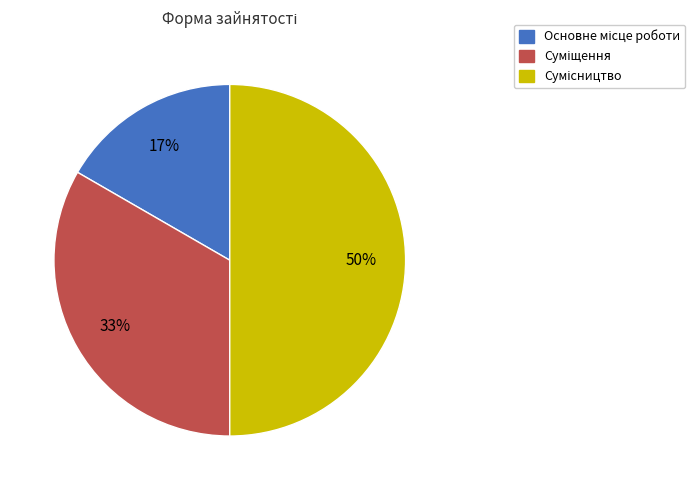

To the nearest percent, what is the difference between the largest and smallest slice percentages?

33%